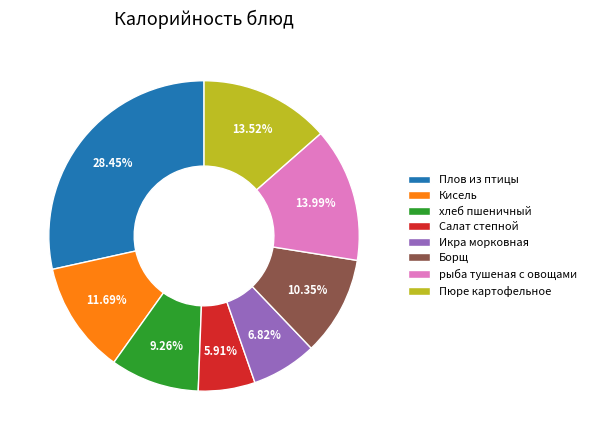

Combined, do Салат степной and рыба тушеная с овощами account for over 50%?

No